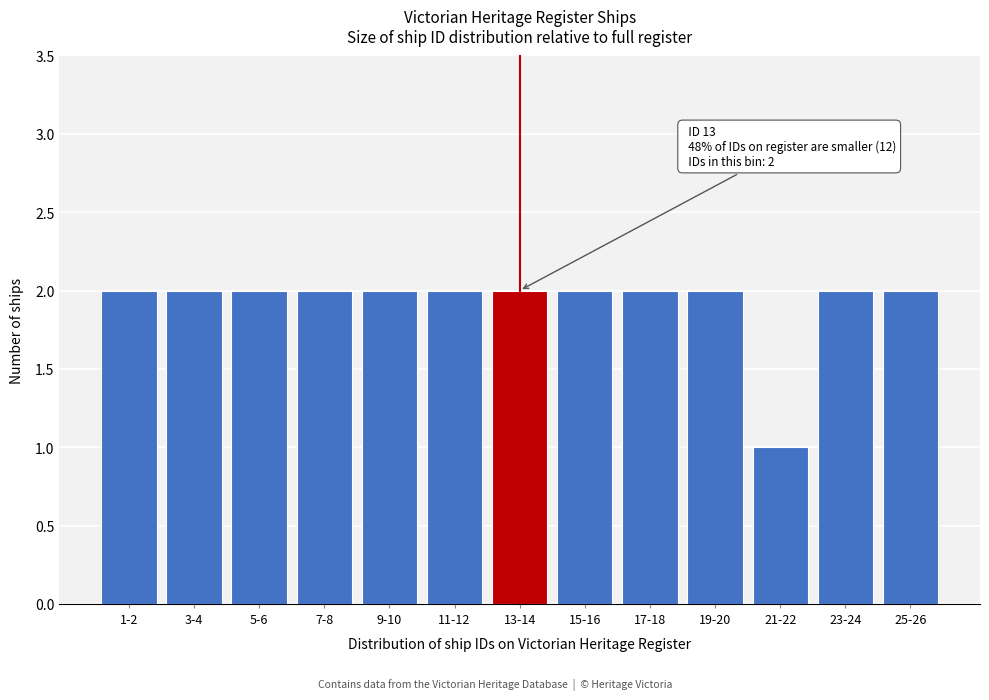

Reading right to left, what are all the values shown in this chart?

25-26=2	23-24=2	21-22=1	19-20=2	17-18=2	15-16=2	13-14=2	11-12=2	9-10=2	7-8=2	5-6=2	3-4=2	1-2=2